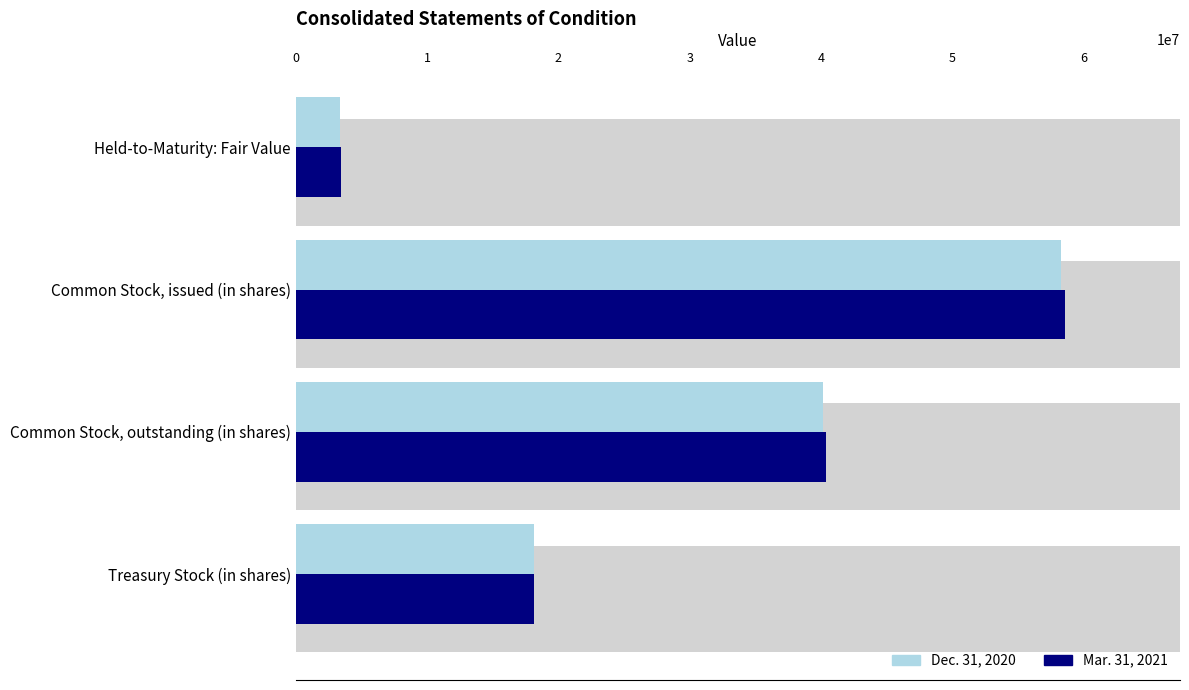

How many distinct data groups are displayed?

2